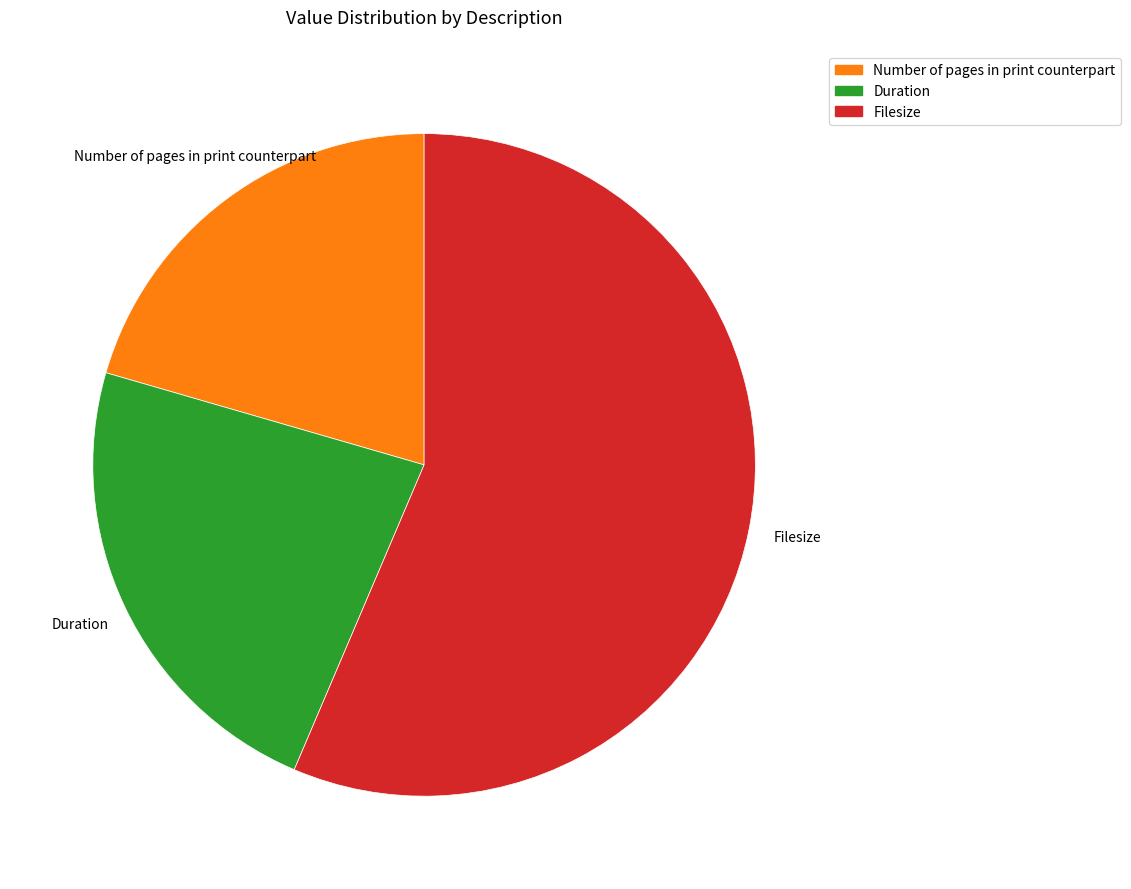

Does any single category account for the majority?

Yes